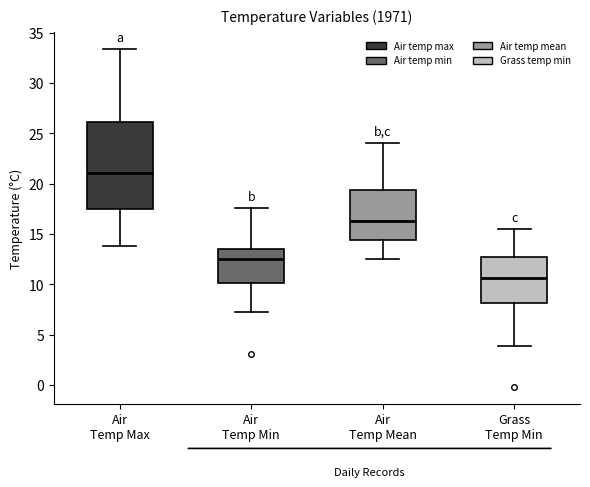

Reading left to right, read every box against the y-axis: the position of its median line, the range the box covers, and the ends of its whiskers. The values are not printed on the chart, so give them approximately, as read against the axis.

Air Temp Max: median 21.0, box 17.5 to 26.0, whiskers 14.0 to 33.5
Air Temp Min: median 12.5, box 10.0 to 13.5, whiskers 7.0 to 17.5
Air Temp Mean: median 16.5, box 14.5 to 19.5, whiskers 12.5 to 24.0
Grass Temp Min: median 10.5, box 8.0 to 12.5, whiskers 4.0 to 15.5